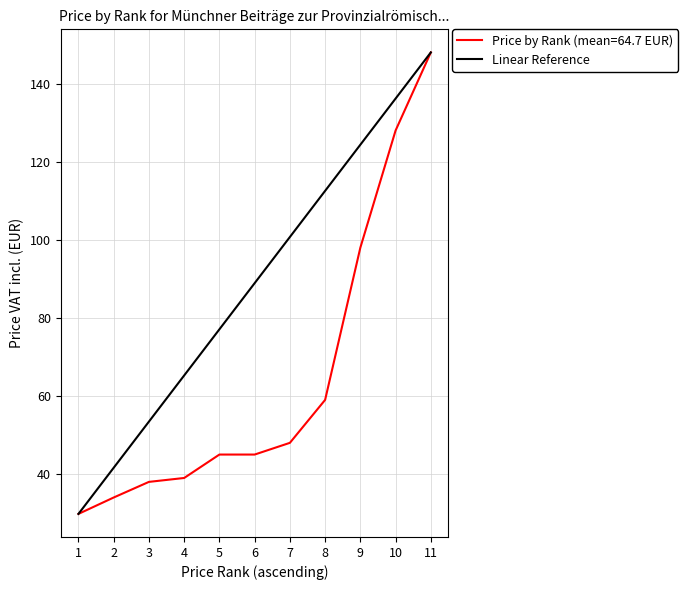

The value of Price by Rank (mean=64.7 EUR) at 2 is 19.4. True or false?

False